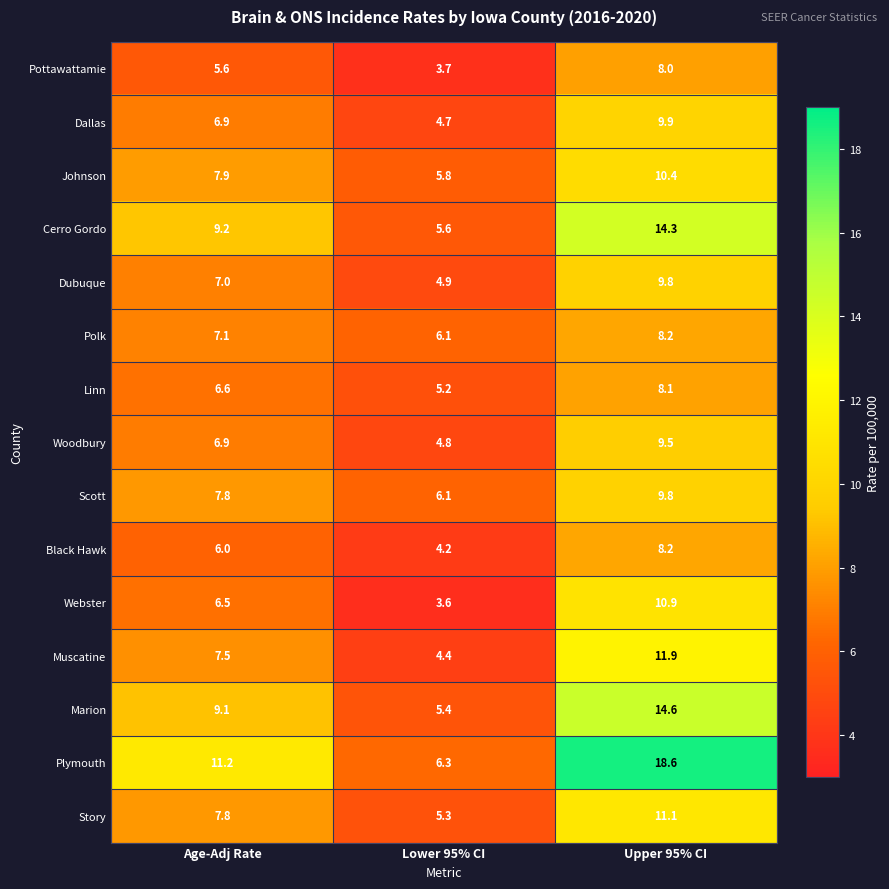

What is the sum of the Dallas values at Upper 95% CI and Lower 95% CI?

14.6